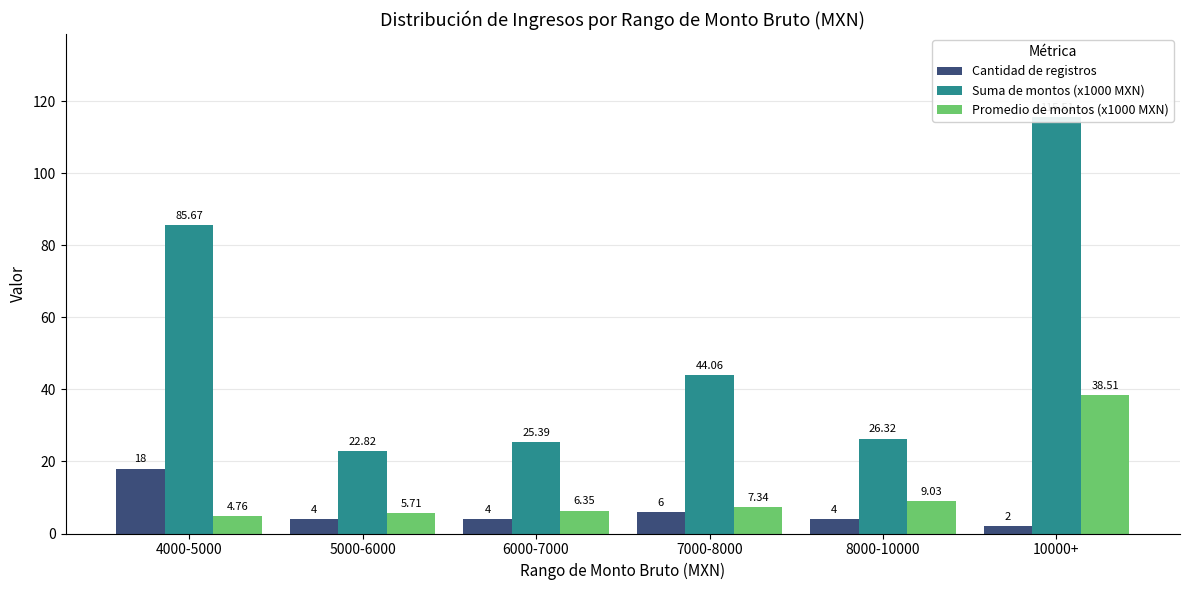

List the series in order of their peak value, lowest first.

Cantidad de registros, Promedio de montos (x1000 MXN), Suma de montos (x1000 MXN)